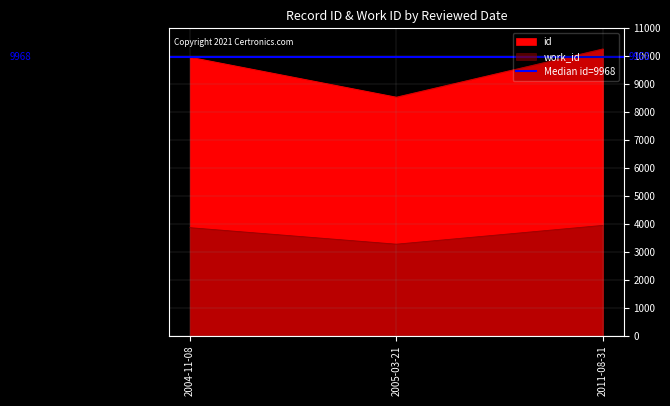

Which series has the largest range (max minus min)?

id